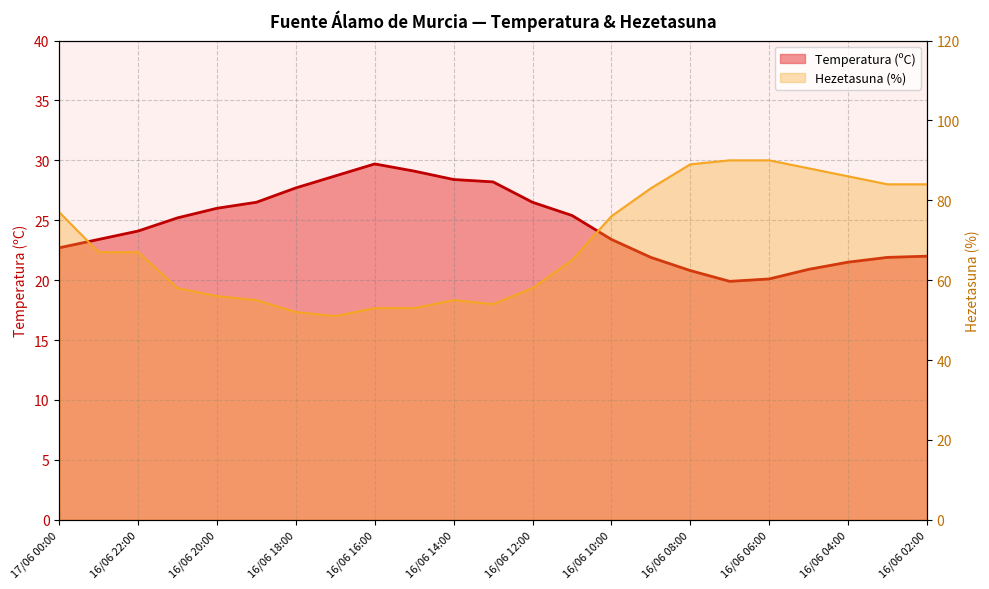

What are all the series names shown in the legend?

Temperatura (ºC), Hezetasuna (%)